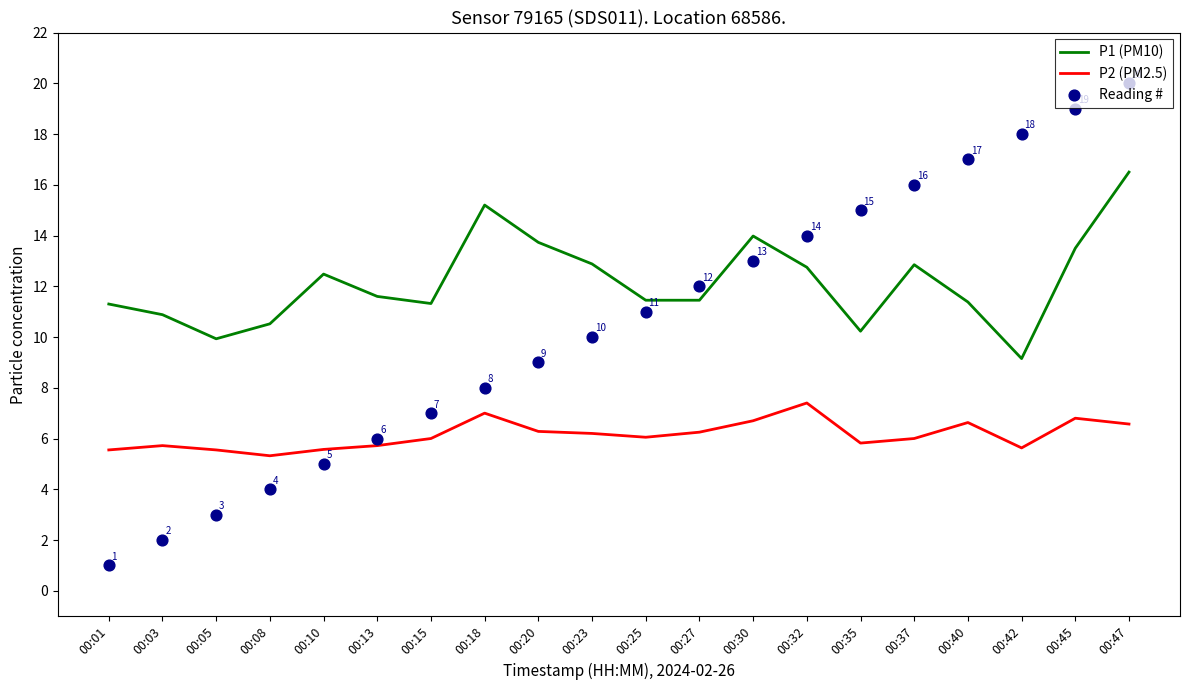

Is the value of Reading # at 00:23 greater than the value of P2 (PM2.5) at 00:10?

Yes